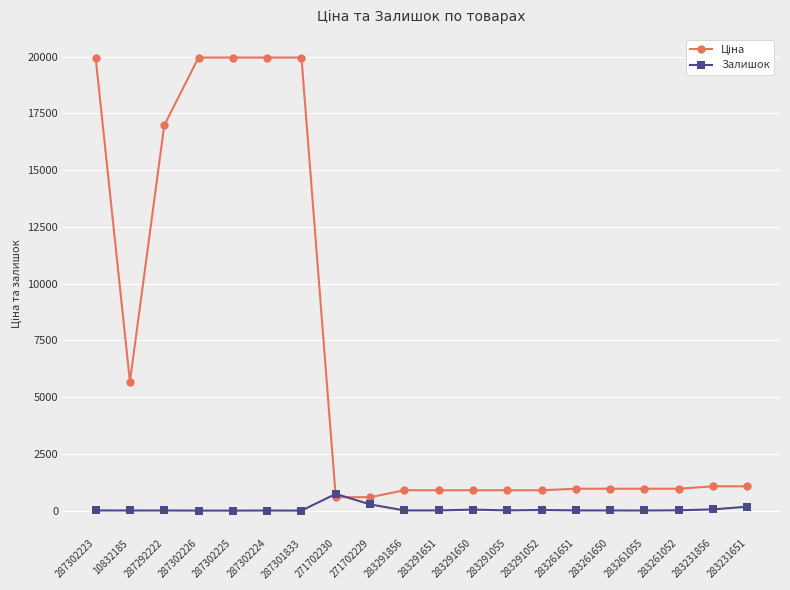

What is the maximum value for Залишок?

736.0